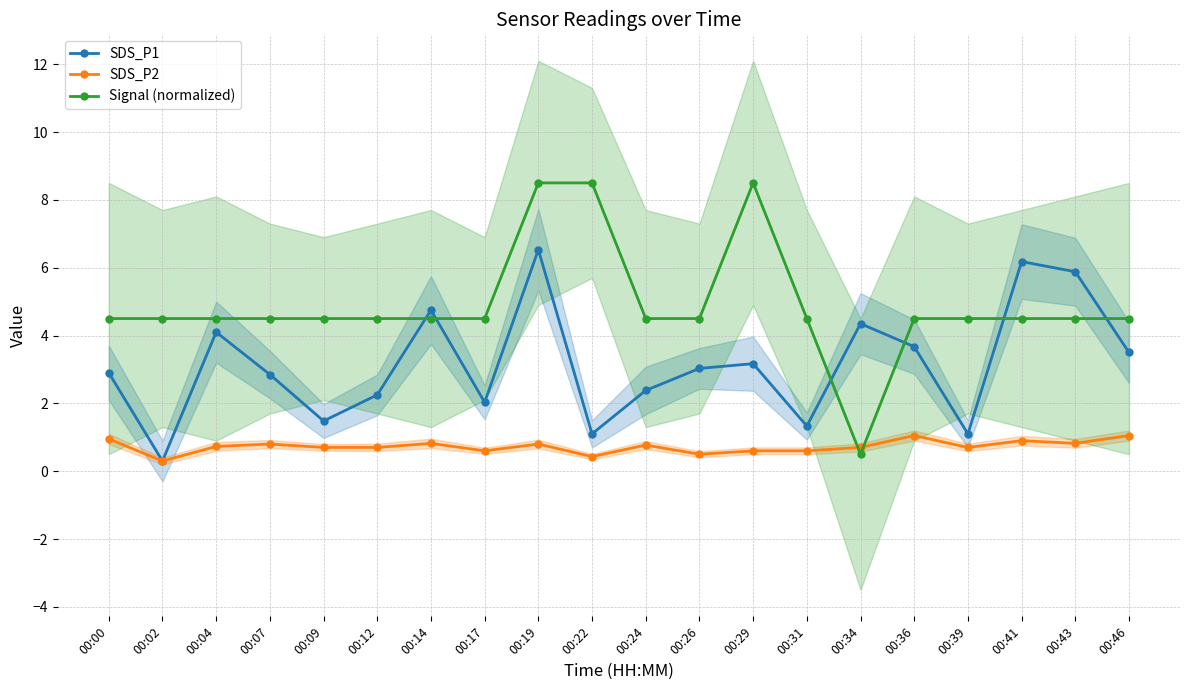

The Signal (normalized) series shows 4.5 at 00:04. True or false?

True